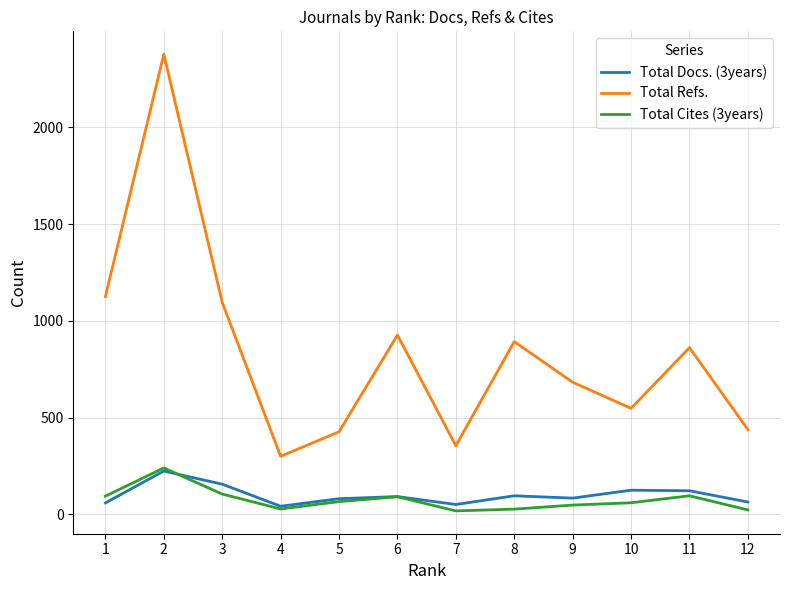

Does the chart have visible grid lines?

Yes